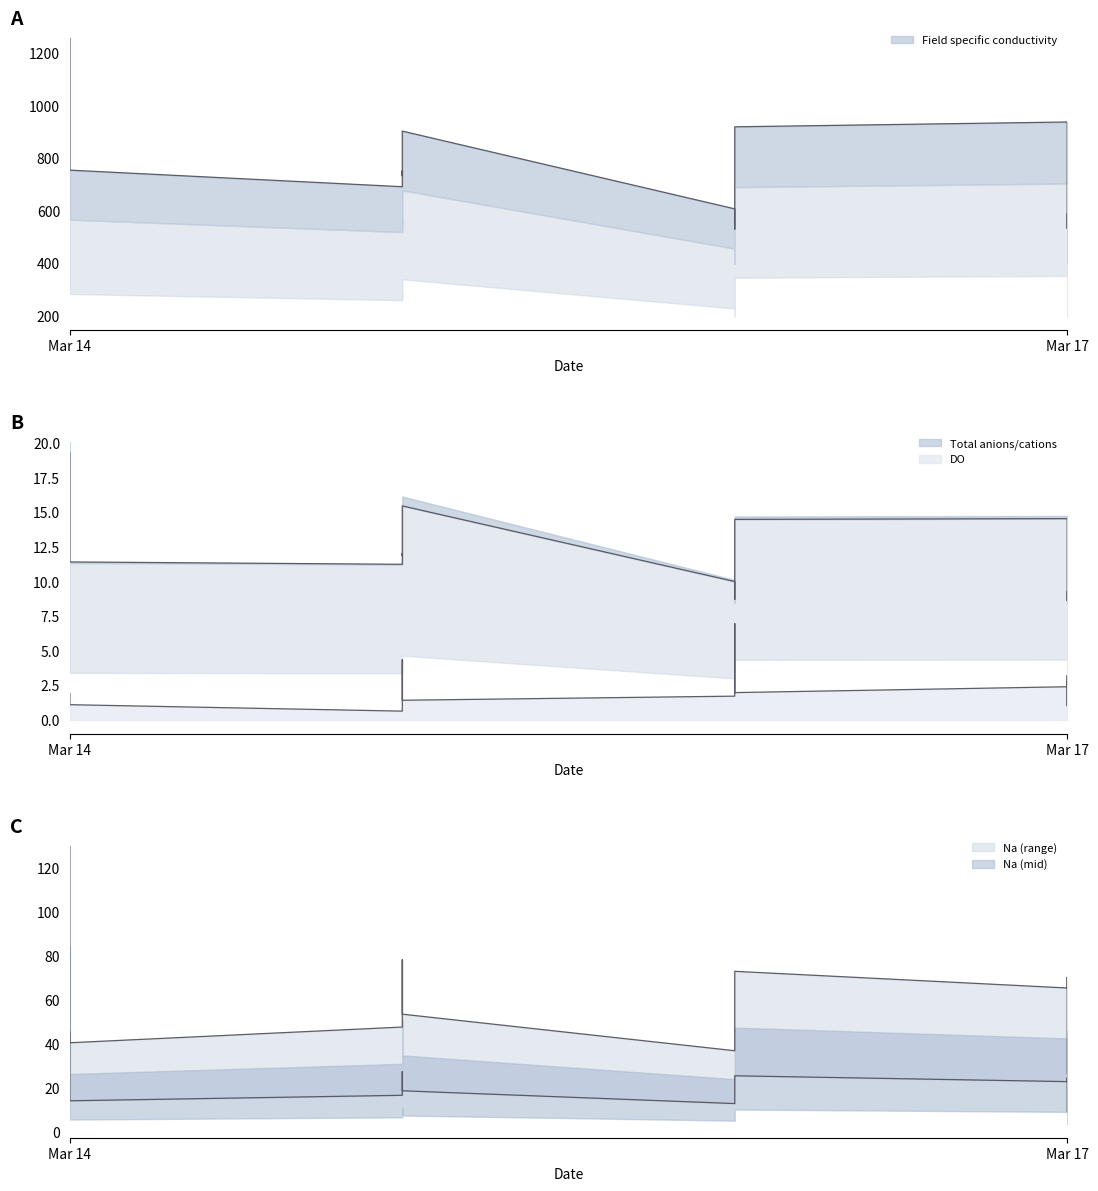

Which series has the largest total across all categories?

Field specific conductivity